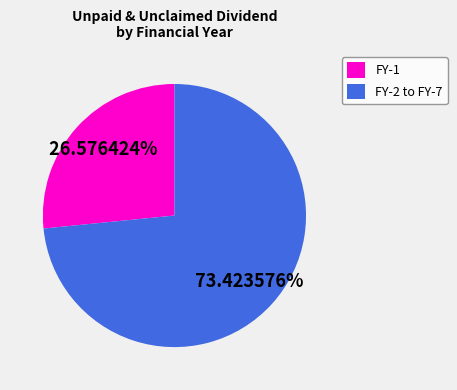

Is there a majority slice in this chart?

Yes